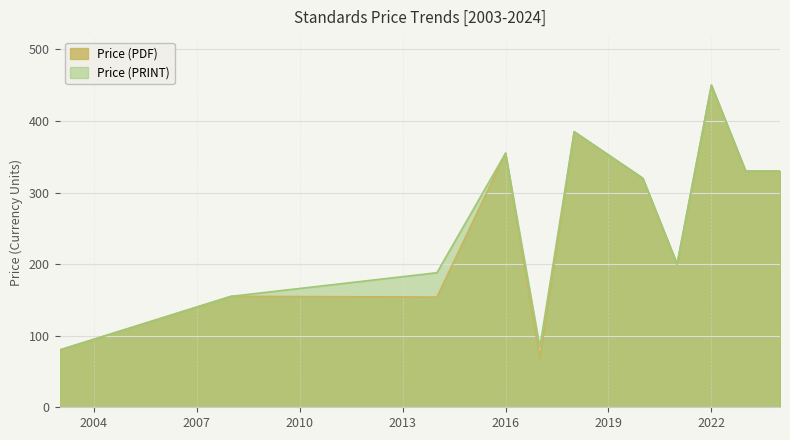

Which has a higher value, 2014 or 2023?

2023